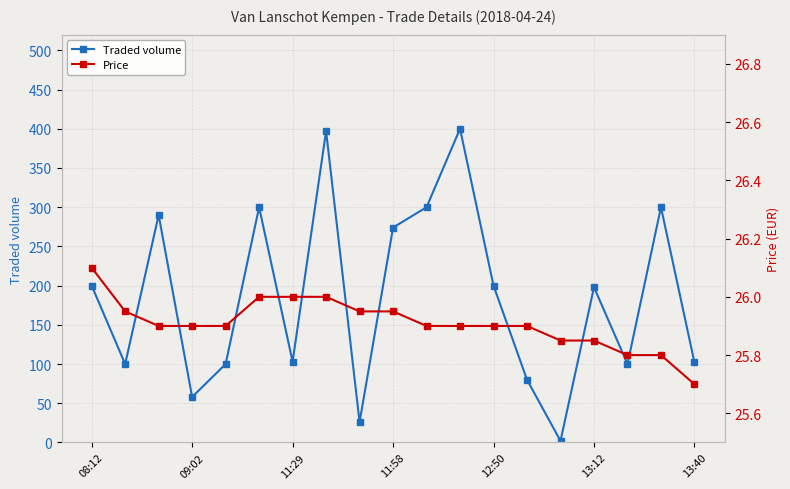

True or false: Traded volume has more than 2 points higher than both neighbors.

True